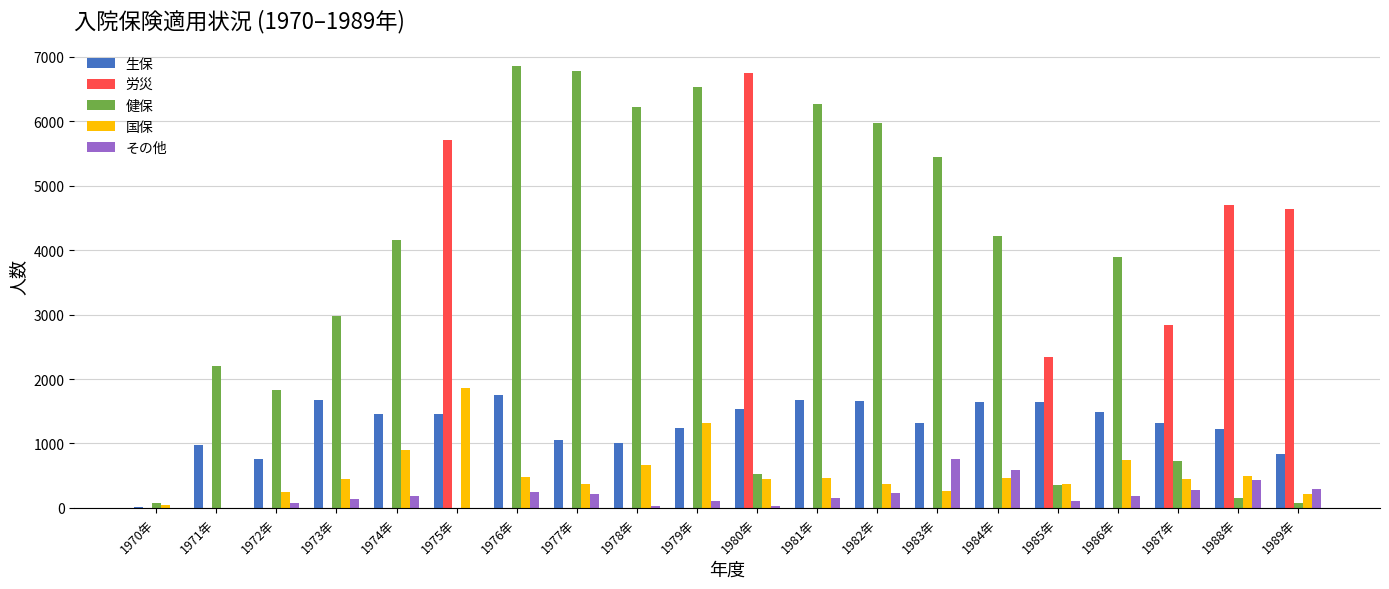

What is the highest value of the 国保 series?

1860